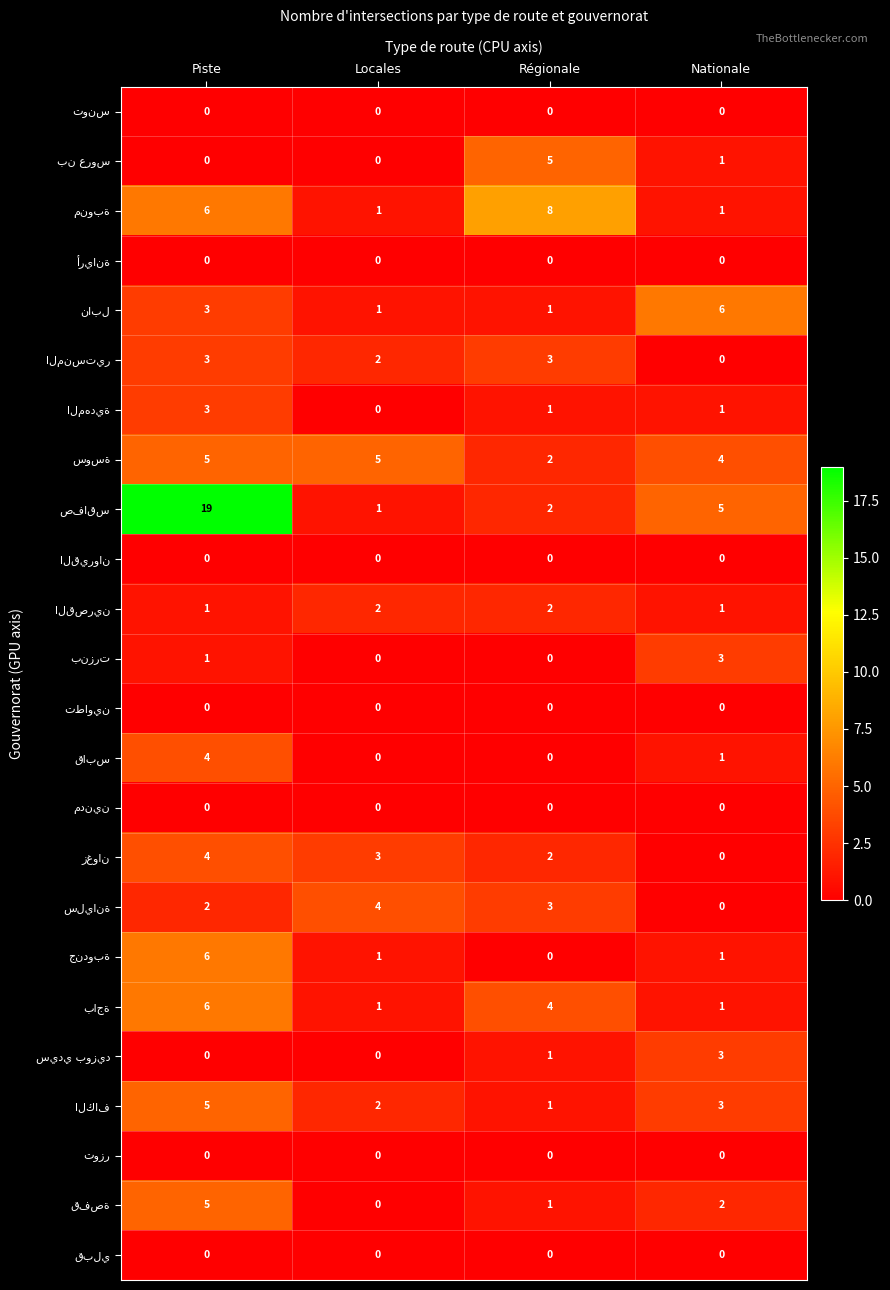

What is the total value across all series at Locales?

23